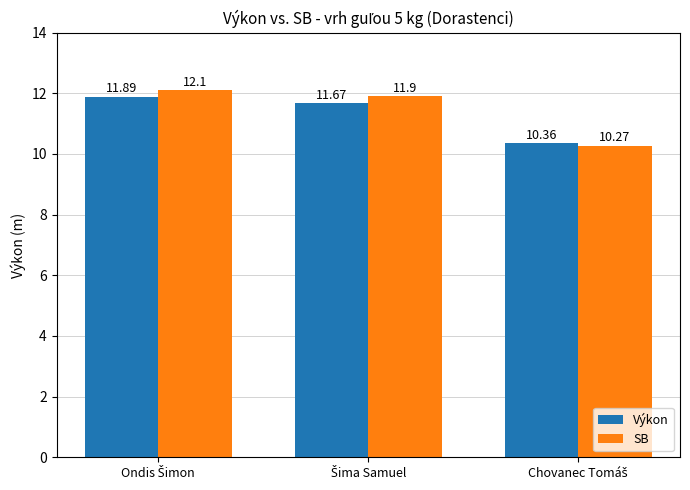

List the series in order of their overall mean, highest first.

SB, Výkon